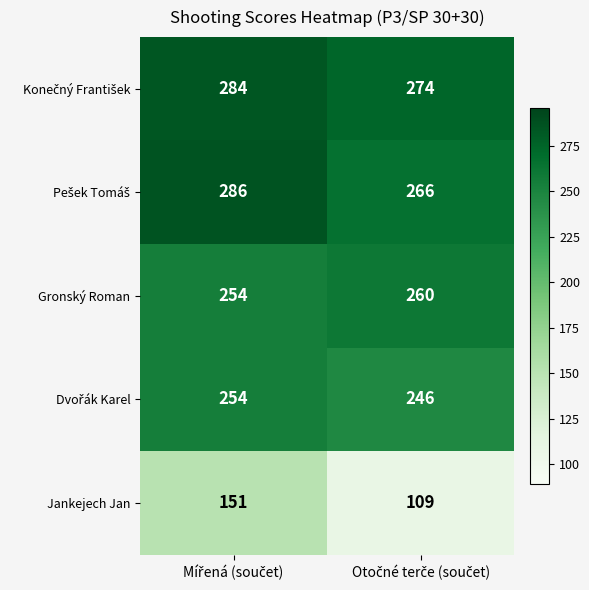

Which series has the widest spread of values?

Jankejech Jan